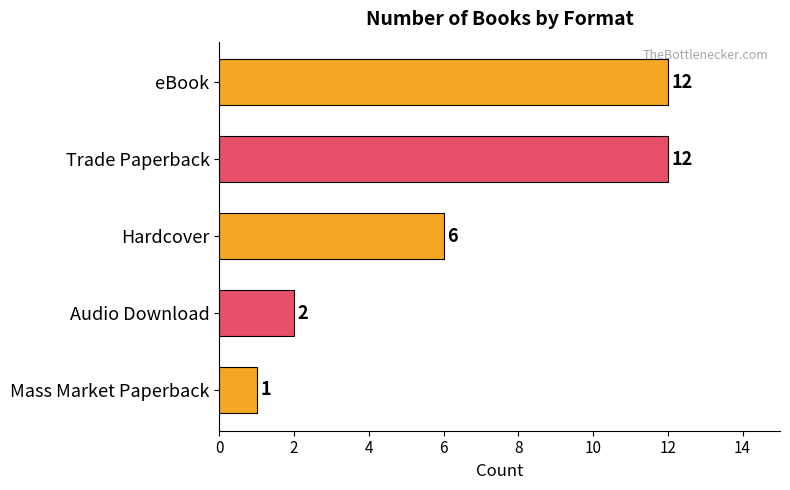

Are the bars grouped side by side (vs. stacked)?

No